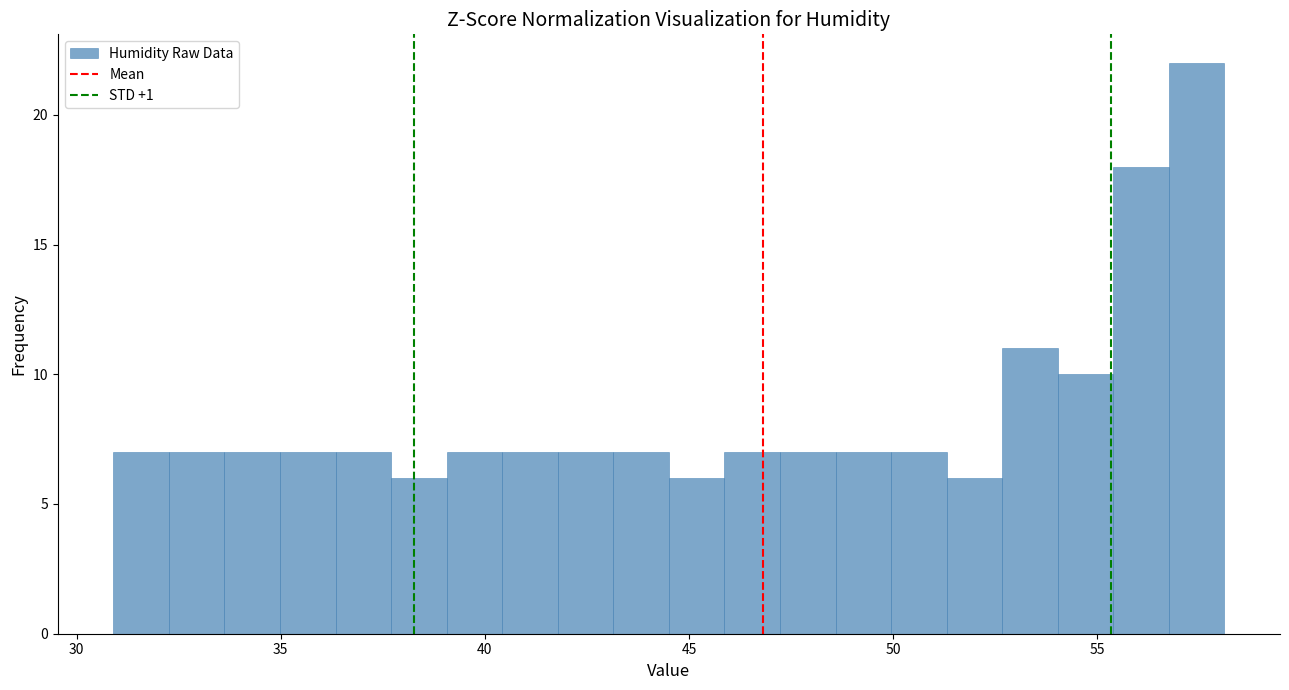

Read against the x-axis, roughly where is the centre of the tallest bar?

57.5